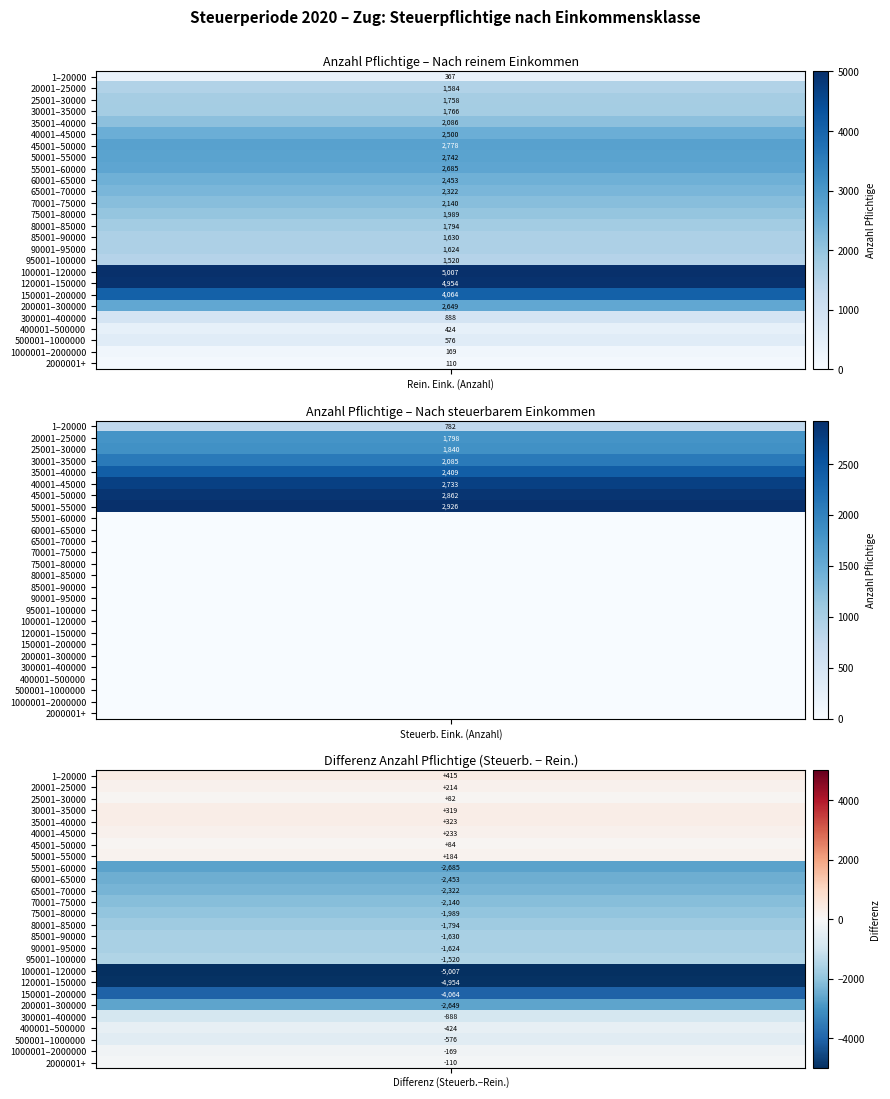

What is the difference between the second highest and minimum values in the 782 series?

2862